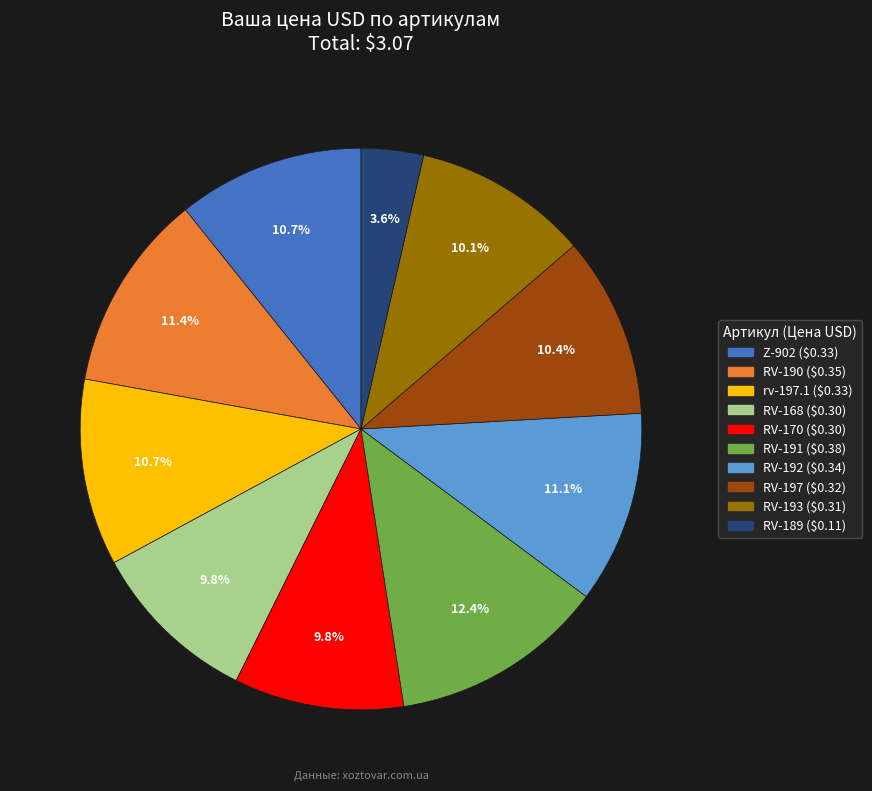

Which category has the biggest portion of the pie?

RV-191